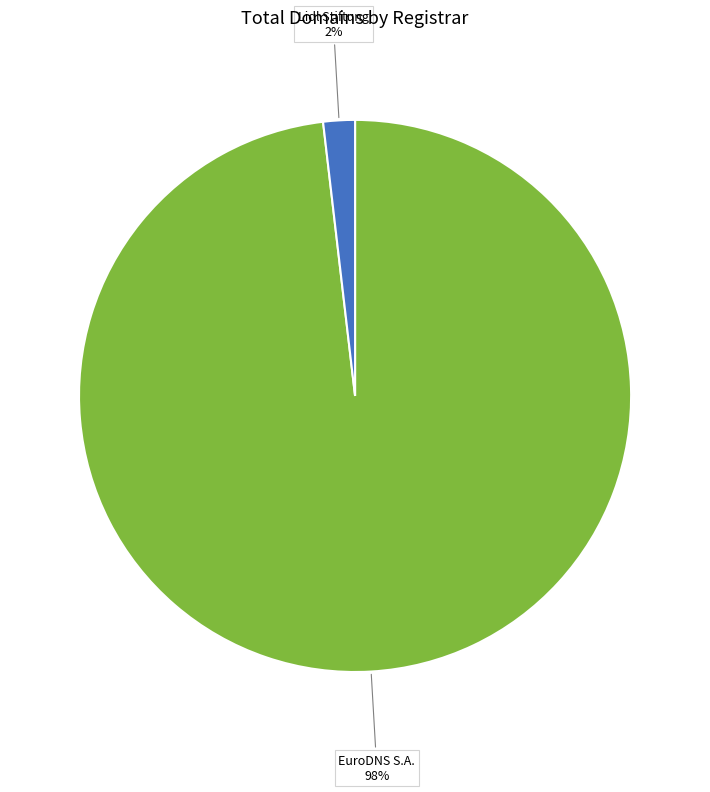

To the nearest percent, what is the average slice percentage?

50%